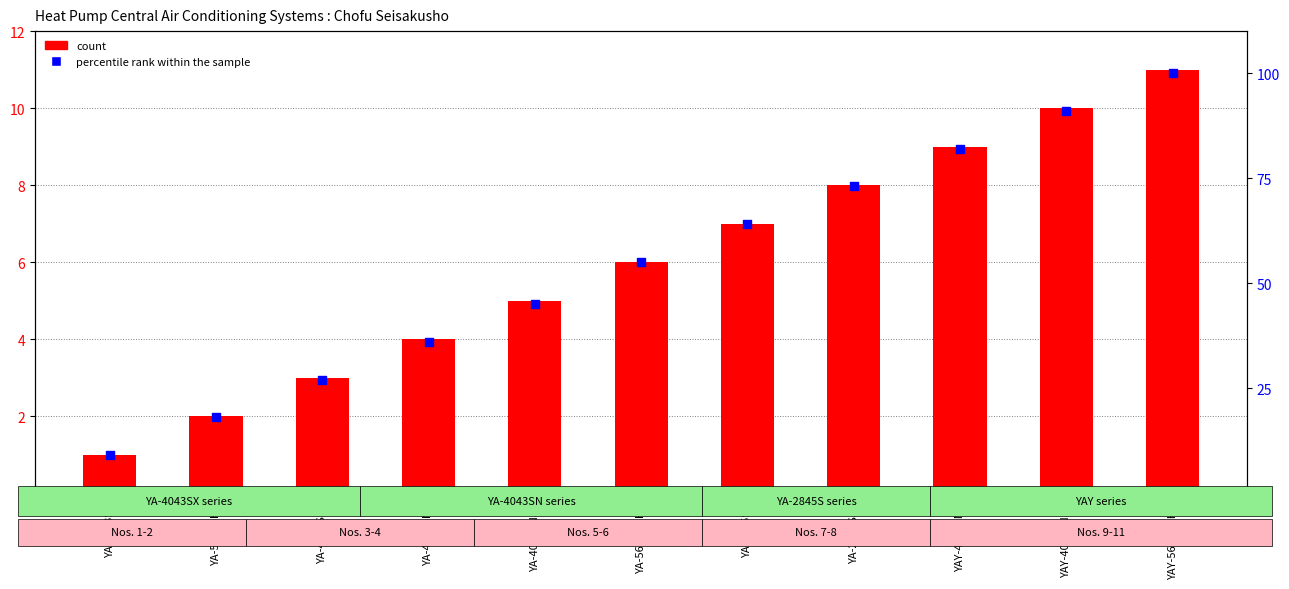

Which series has the largest total across all categories?

percentile rank within the sample